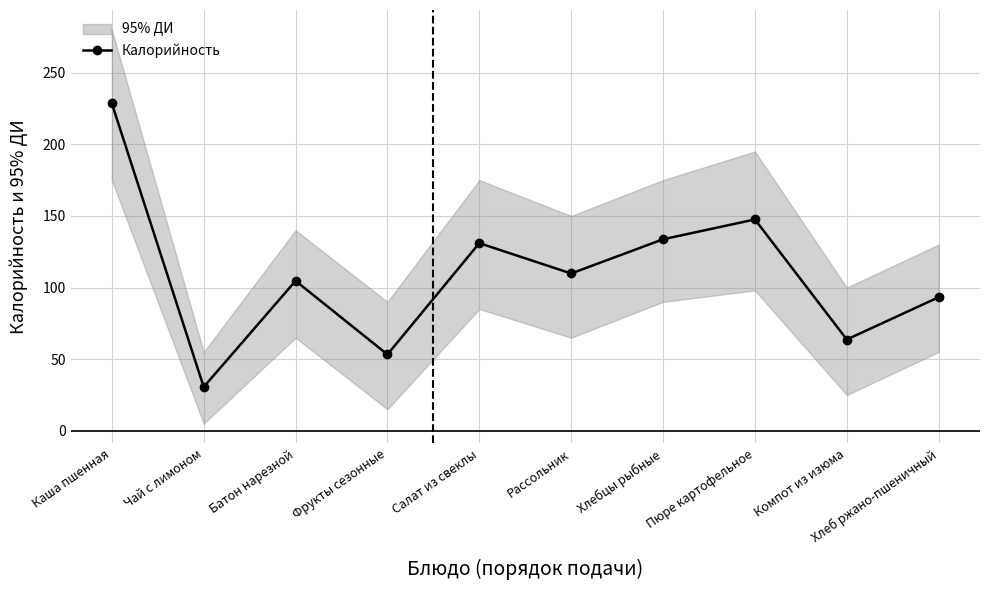

Read the value at Компот из изюма.

63.7